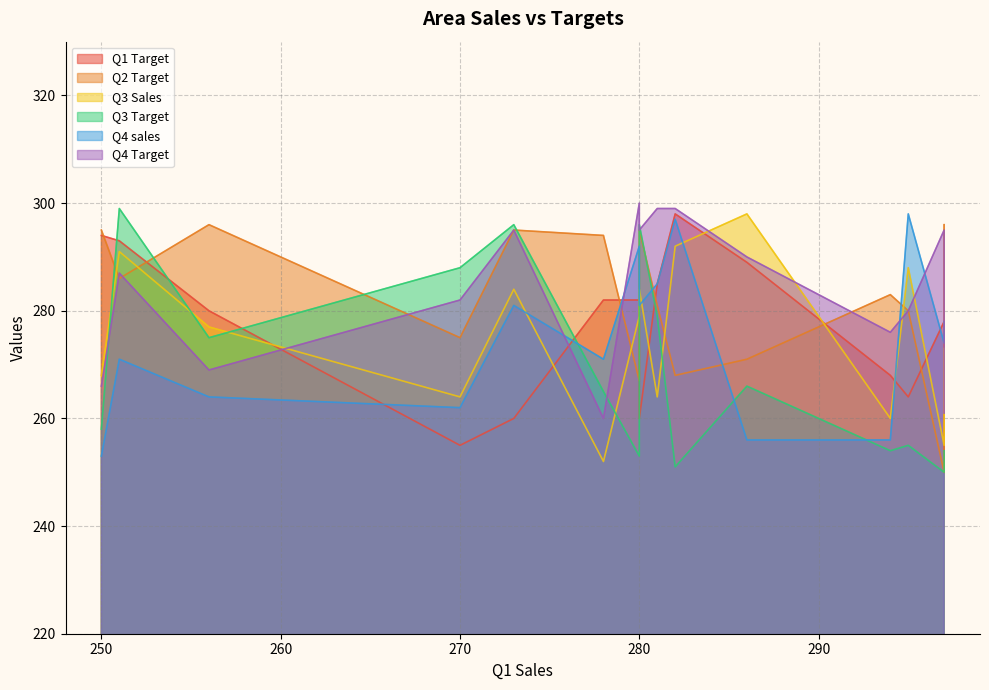

True or false: Q3 Target has more than 0 interior local peaks.

True